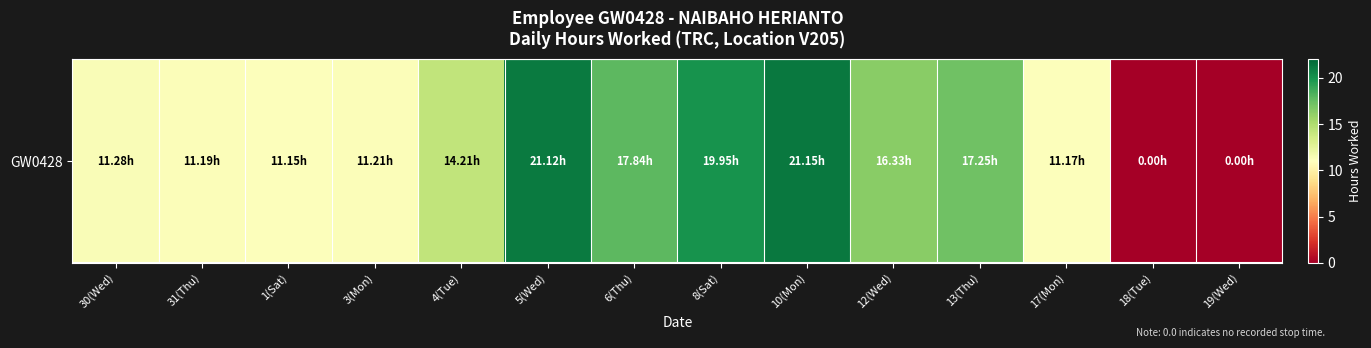

Rank the categories by value from highest to lowest.

10(Mon), 5(Wed), 8(Sat), 6(Thu), 13(Thu), 12(Wed), 4(Tue), 30(Wed), 3(Mon), 31(Thu), 17(Mon), 1(Sat), 18(Tue), 19(Wed)